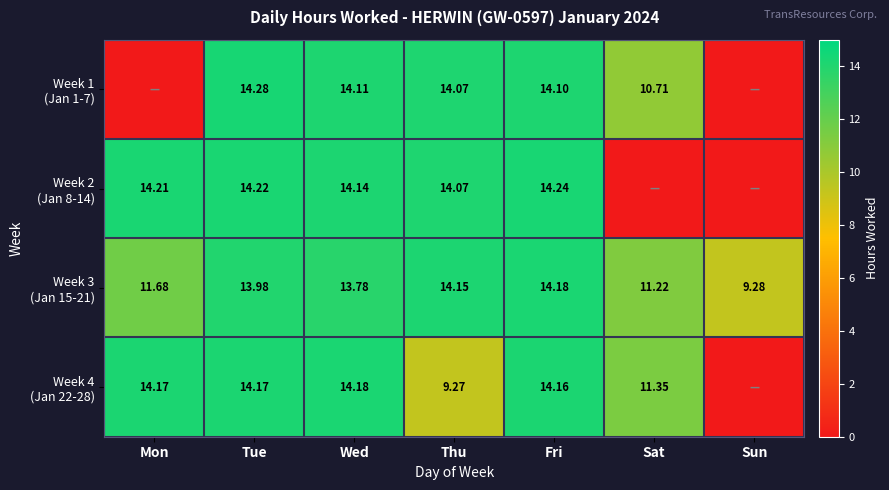

Where is Week 1 (Jan 1-7) nearest to the value 7?

Sat